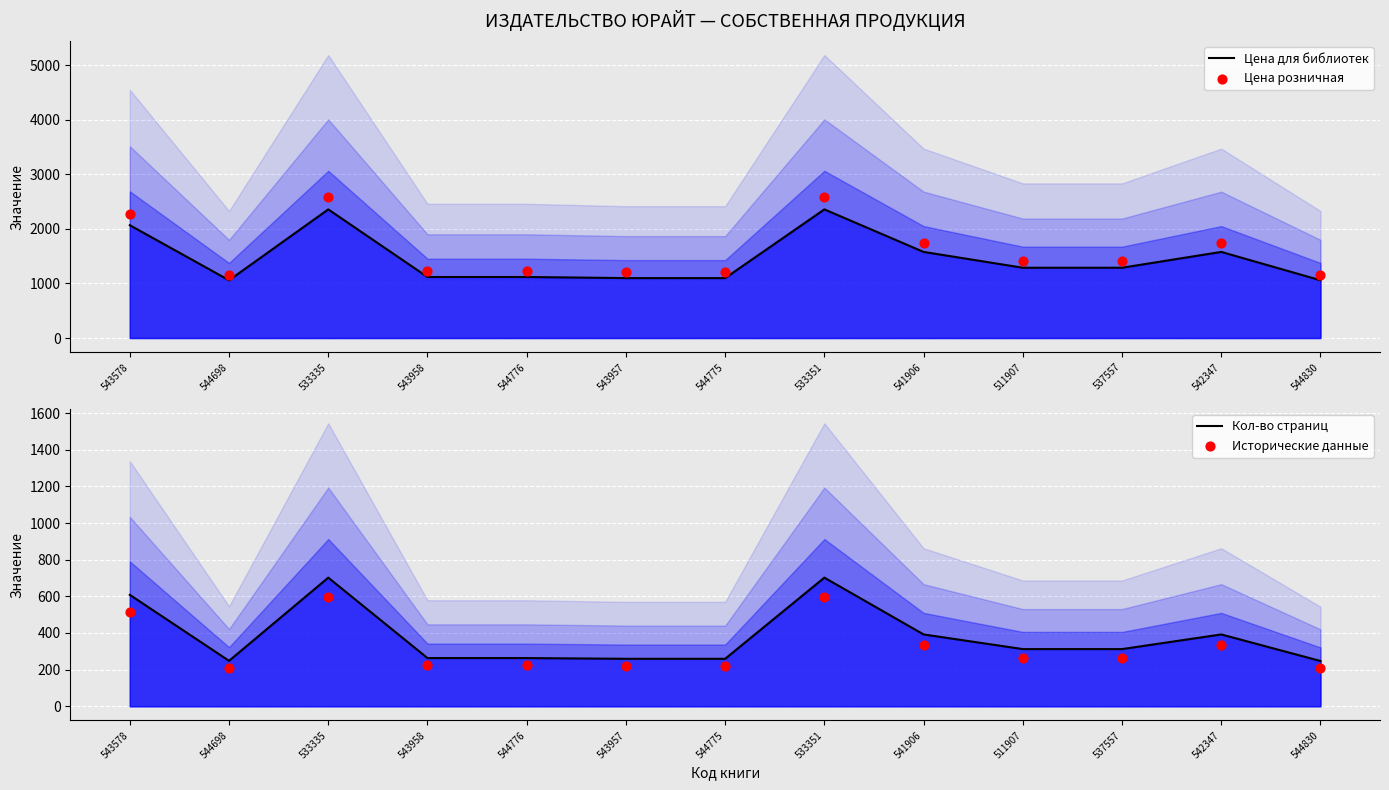

Which series has the widest spread of Y values?

Цена розничная